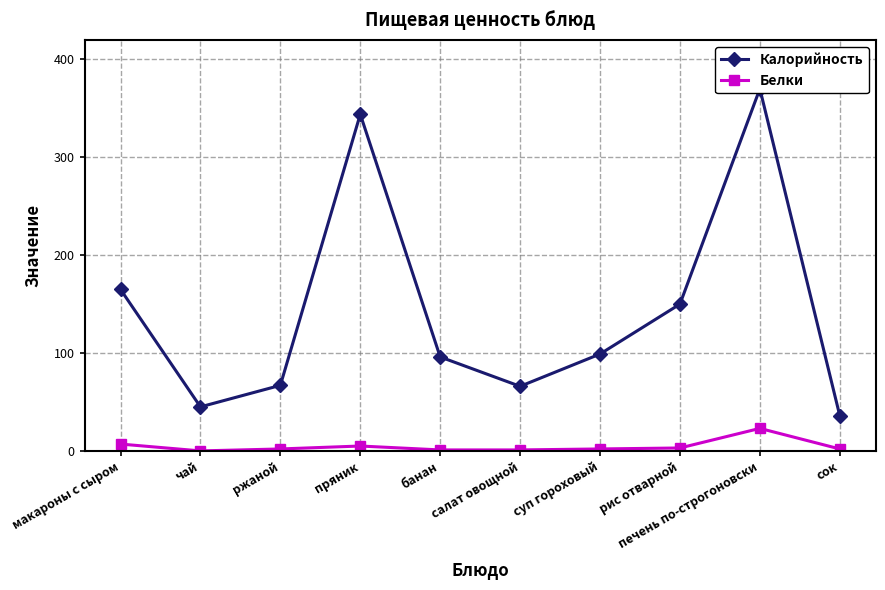

What is the label of the 6th point from the left?

салат овощной